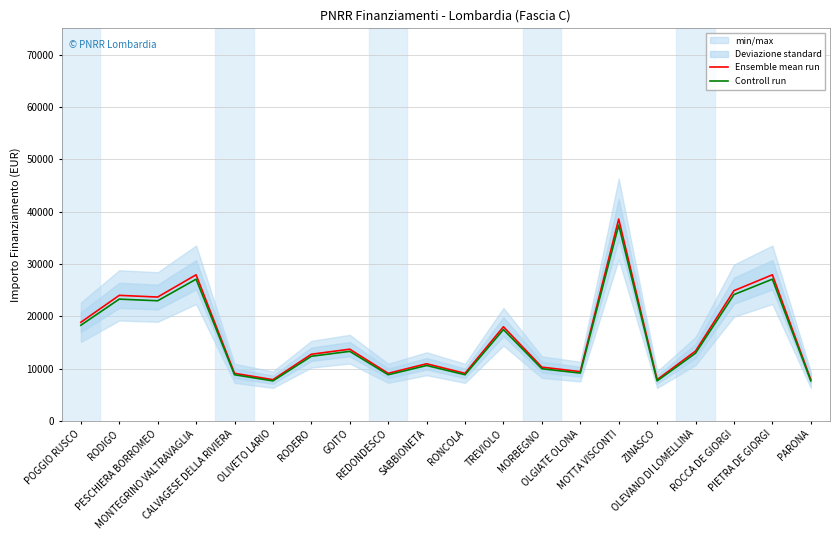

True or false: Ensemble mean run and Controll run intersect in this chart.

False